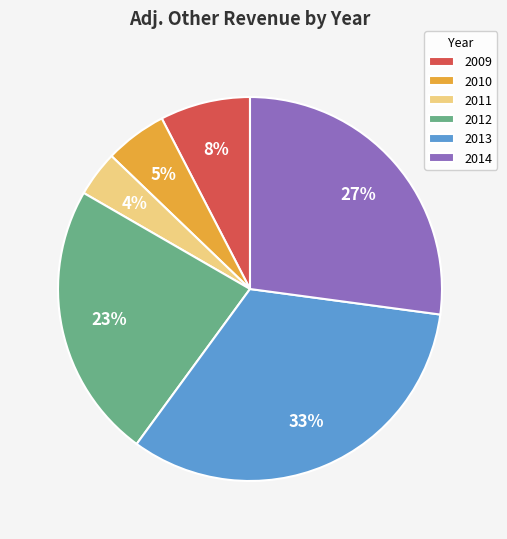

True or false: 2009 accounts for 1% of the total.

False